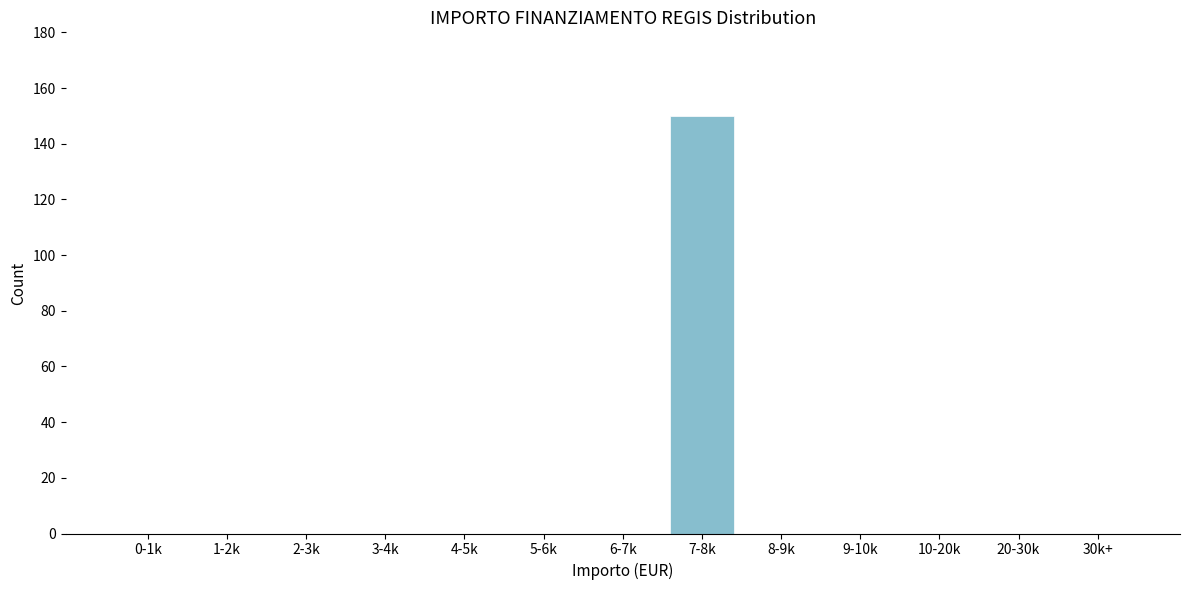

Reading right to left, what are all the values shown in this chart?

30k+=0	20-30k=0	10-20k=0	9-10k=0	8-9k=0	7-8k=150	6-7k=0	5-6k=0	4-5k=0	3-4k=0	2-3k=0	1-2k=0	0-1k=0